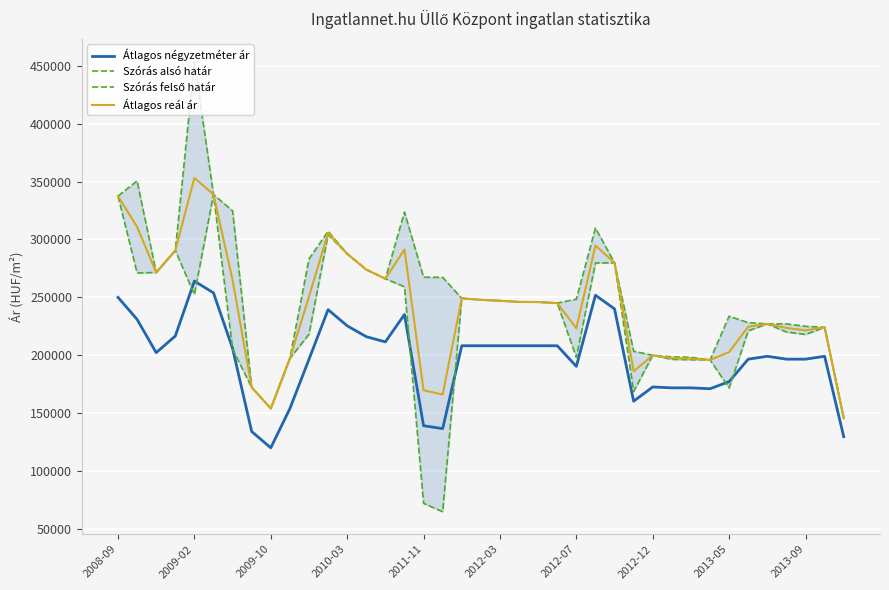

Does the chart display data point markers on the line(s)?

No